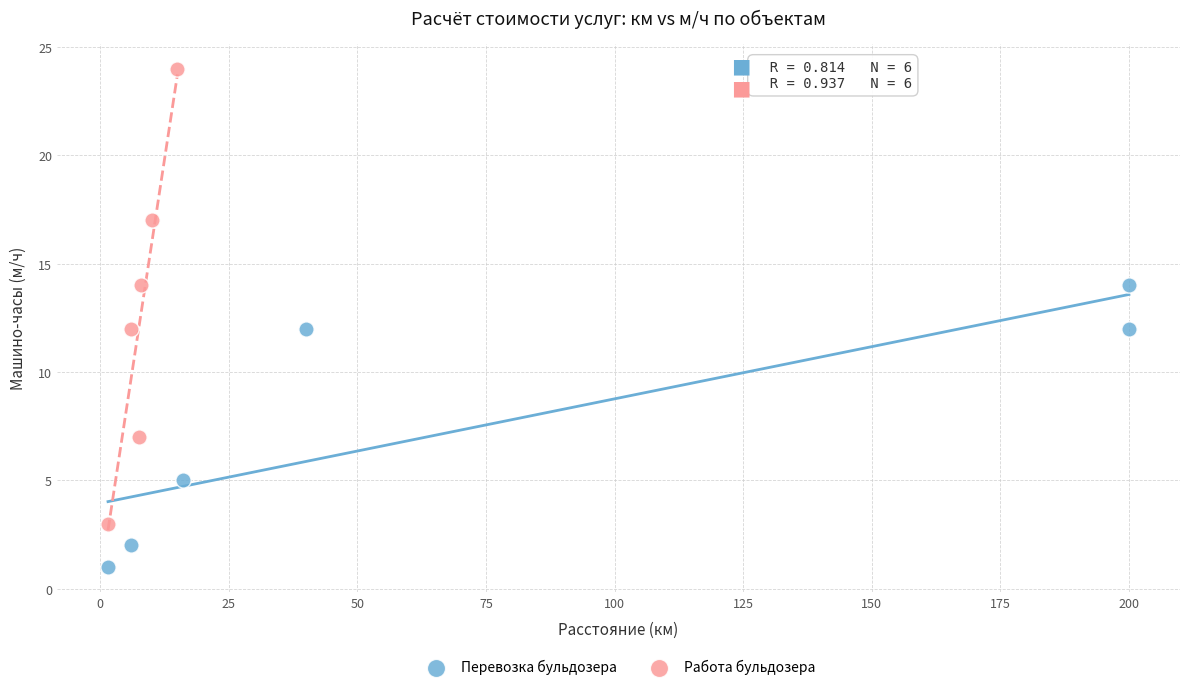

Which series contains the lowest Y value?

Перевозка бульдозера